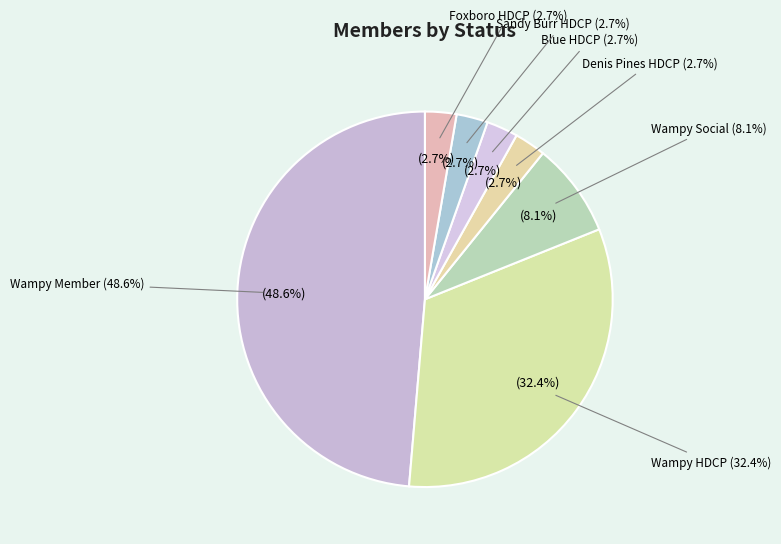

To the nearest percent, what portion does Wampy Member represent?

49%